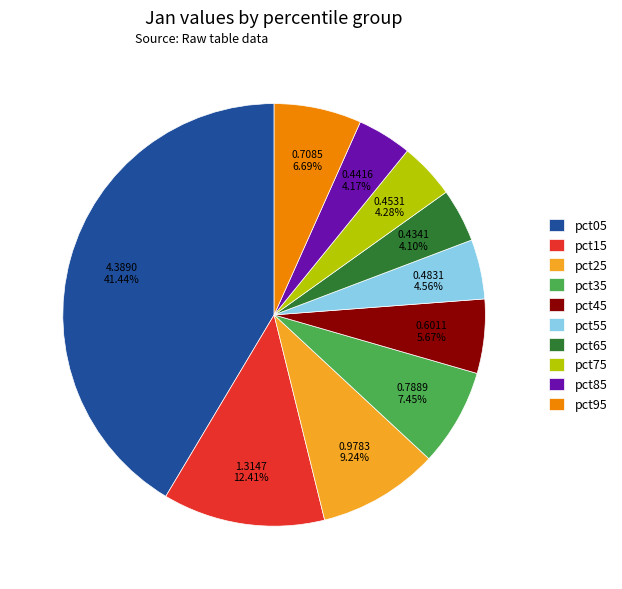

To the nearest percent, what is the combined percentage of pct85 and pct95?

11%